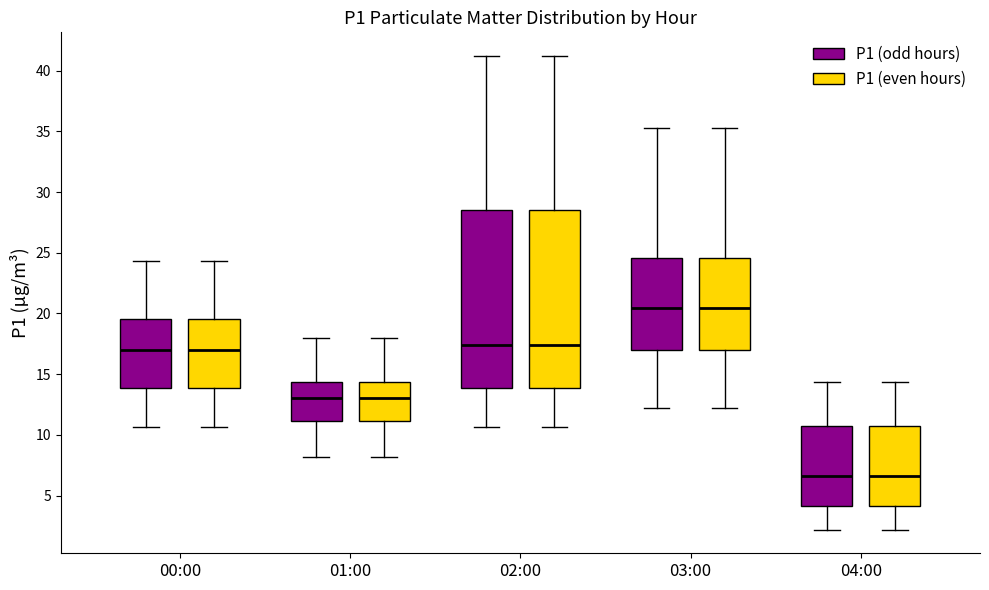

Reading left to right, transcribe this box plot: for each box, give where its median line is, the range the box spans, and where its two whiskers end, as read against the y-axis. The values are not printed on the chart, so give them approximately, as read against the axis.

00:00 (P1 (odd hours)): median 17.0, box 14.0 to 19.5, whiskers 10.5 to 24.5
00:00 (P1 (even hours)): median 17.0, box 14.0 to 19.5, whiskers 10.5 to 24.5
01:00 (P1 (odd hours)): median 13.0, box 11.0 to 14.5, whiskers 8.0 to 18.0
01:00 (P1 (even hours)): median 13.0, box 11.0 to 14.5, whiskers 8.0 to 18.0
02:00 (P1 (odd hours)): median 17.5, box 14.0 to 28.5, whiskers 10.5 to 41.0
02:00 (P1 (even hours)): median 17.5, box 14.0 to 28.5, whiskers 10.5 to 41.0
03:00 (P1 (odd hours)): median 20.5, box 17.0 to 24.5, whiskers 12.0 to 35.5
03:00 (P1 (even hours)): median 20.5, box 17.0 to 24.5, whiskers 12.0 to 35.5
04:00 (P1 (odd hours)): median 6.5, box 4.0 to 10.5, whiskers 2.0 to 14.5
04:00 (P1 (even hours)): median 6.5, box 4.0 to 10.5, whiskers 2.0 to 14.5